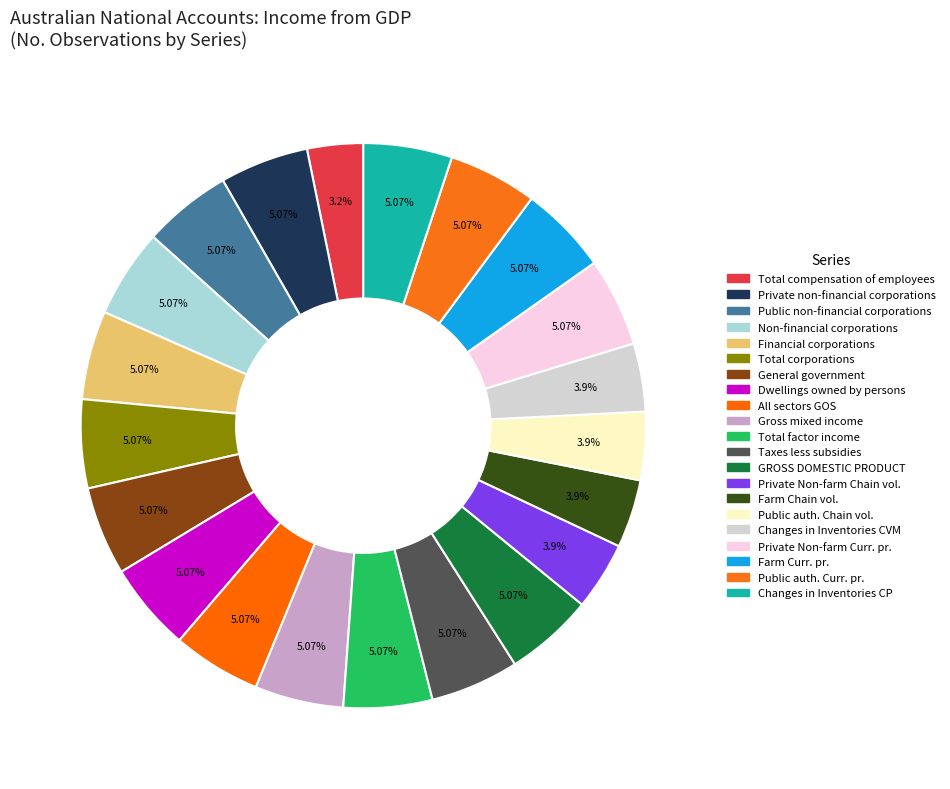

To the nearest percent, what is the difference between the largest and smallest slice percentages?

2%